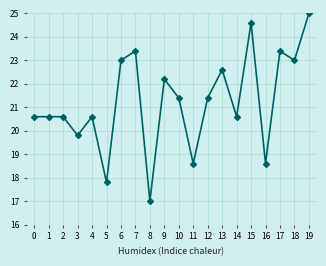

What is the sum of all values?

424.8